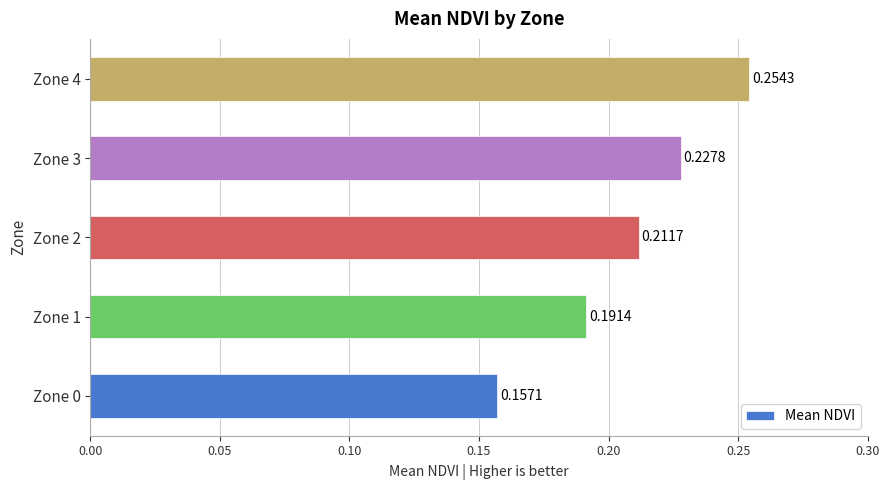

How many categories are shown in the chart?

5